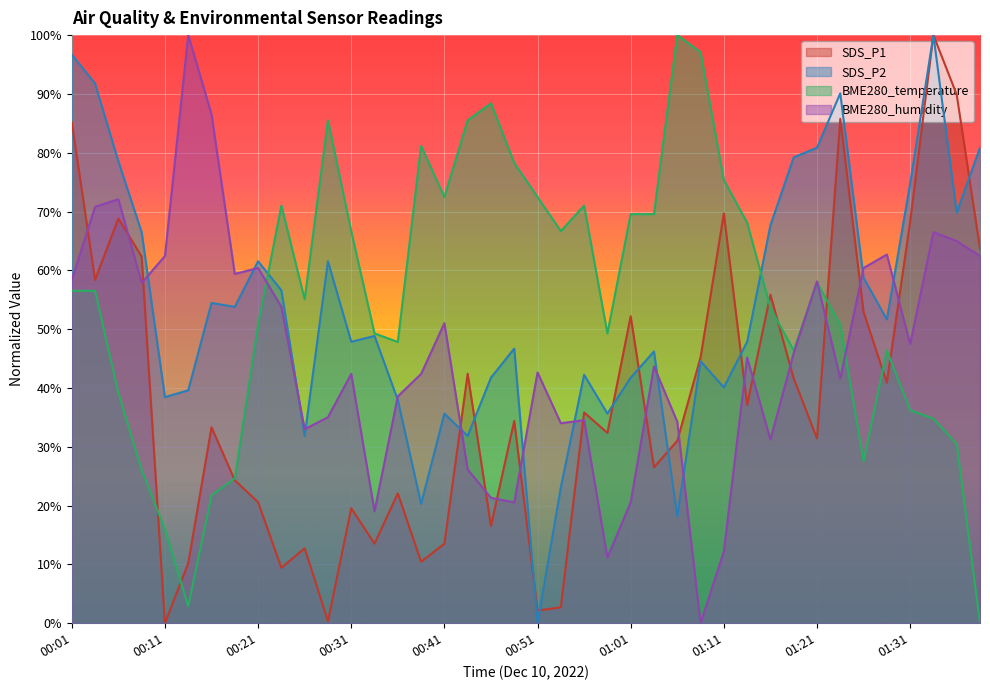

What is the difference between the maximum and minimum values in the SDS_P2 series?

100.0